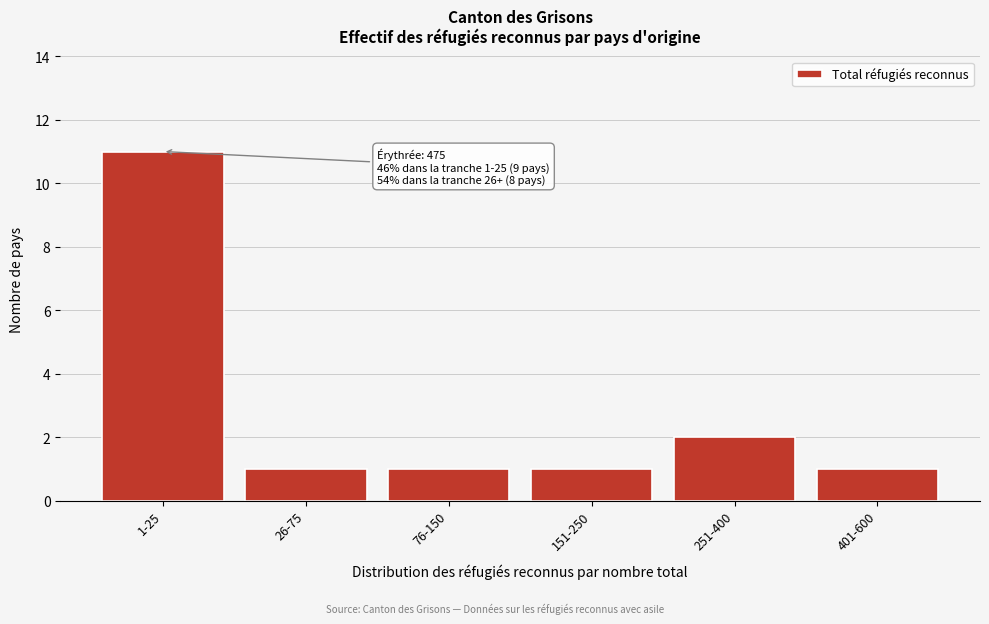

Reading right to left, what are all the values shown in this chart?

401-600=1	251-400=2	151-250=1	76-150=1	26-75=1	1-25=11